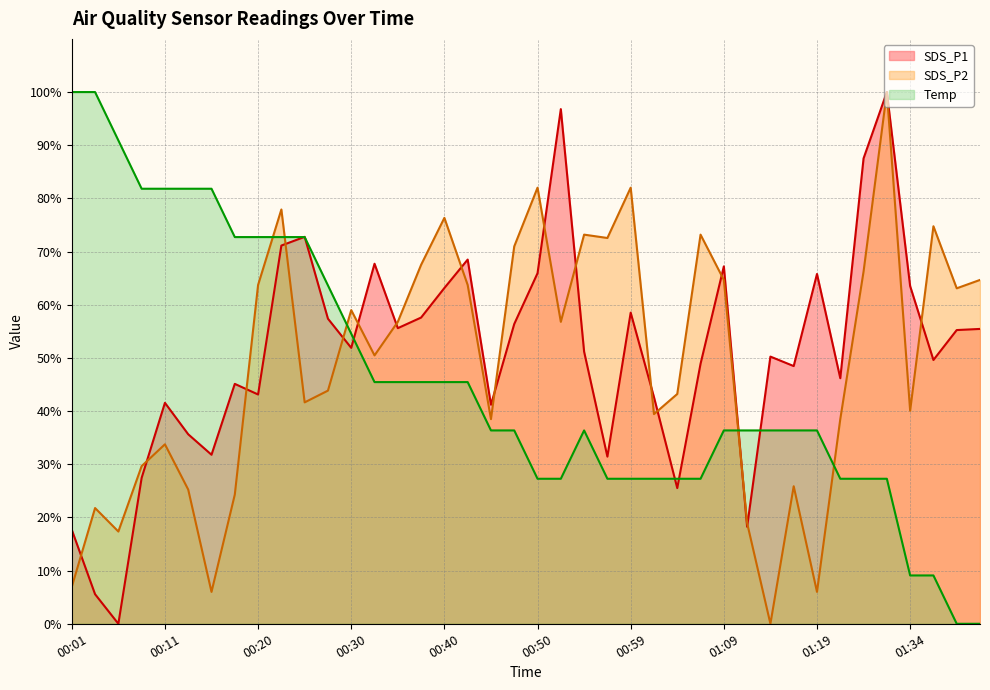

True or false: SDS_P2 and Temp cross at least once.

True